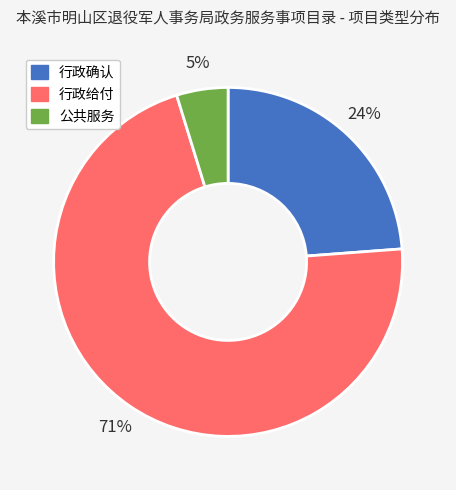

True or false: 行政确认 accounts for 31% of the total.

False